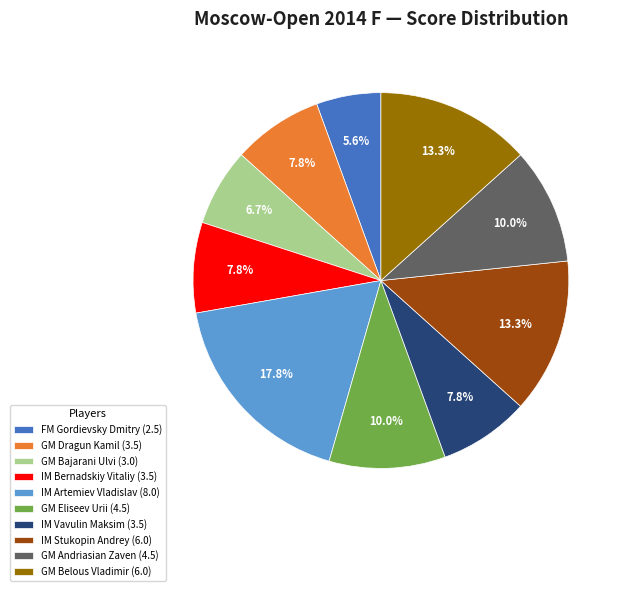

Which category has the biggest portion of the pie?

IM Artemiev Vladislav (8.0)